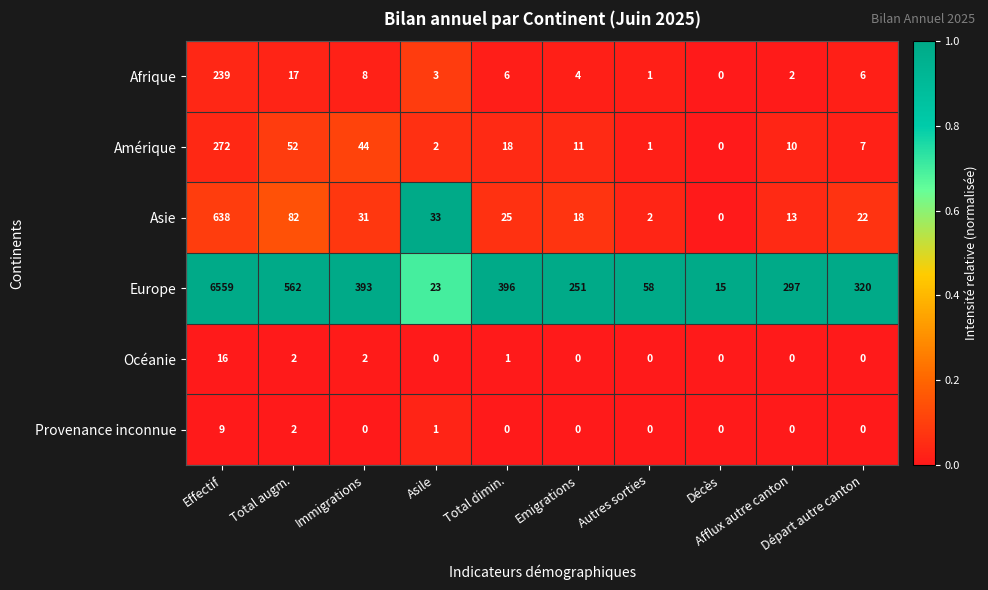

At which category is the sum across all series the highest?

Effectif